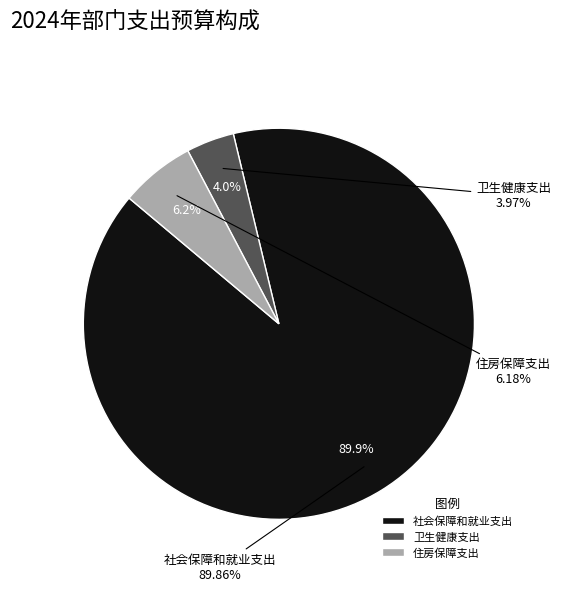

True or false: 卫生健康支出 accounts for 4% of the total.

True